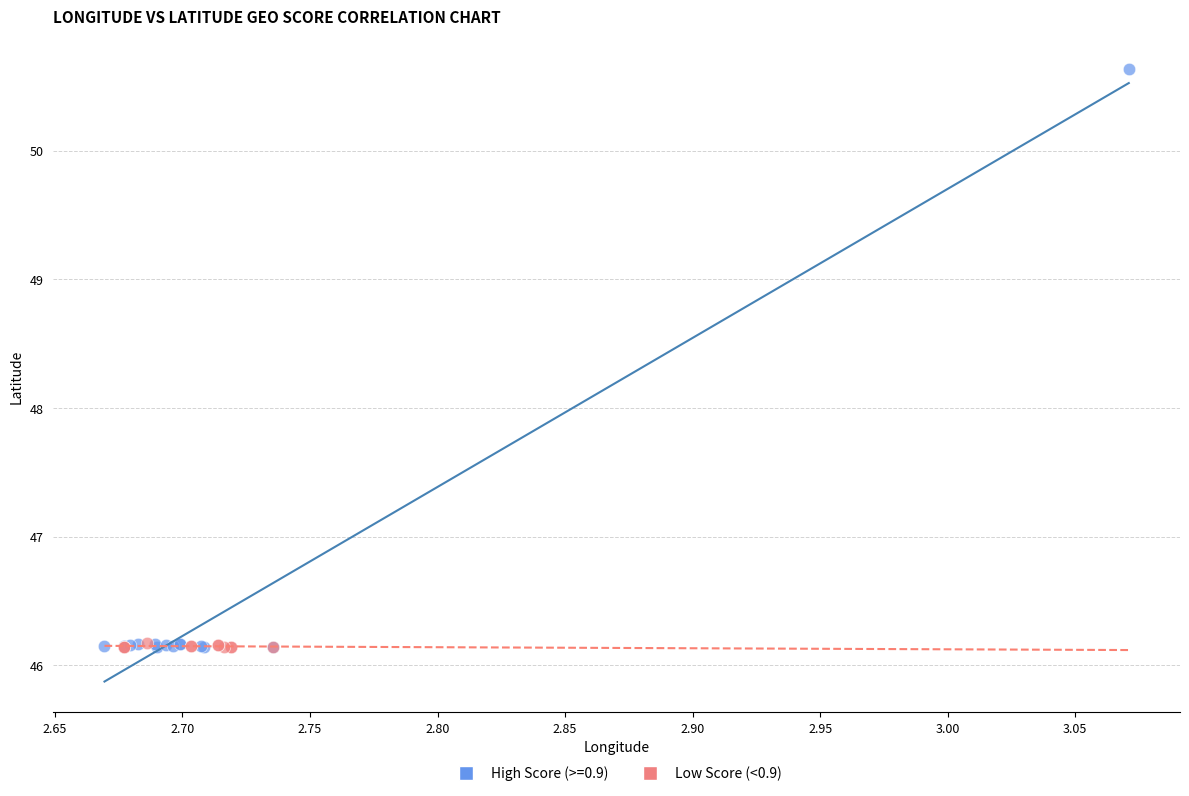

Which series reaches the maximum Y coordinate?

High Score (>=0.9)